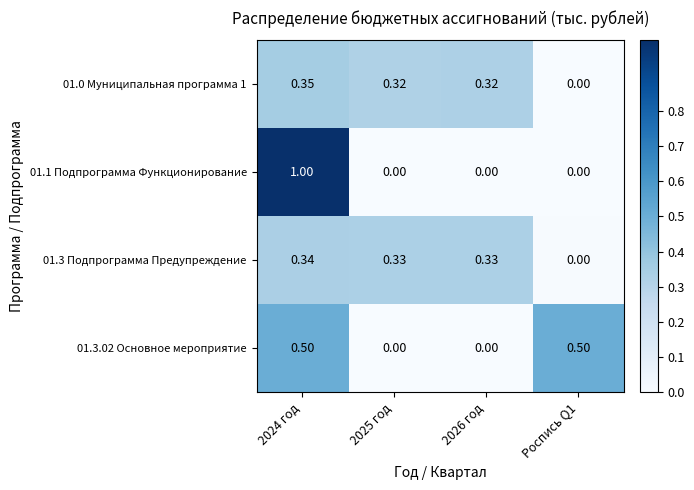

Reading right to left, what are all the values shown in this chart?

01.0 Муниципальная программа 1: Роспись Q1=0.0	2026 год=0.3	2025 год=0.3	2024 год=0.3
01.1 Подпрограмма Функционирование: Роспись Q1=0.0	2026 год=0.0	2025 год=0.0	2024 год=1.0
01.3 Подпрограмма Предупреждение: Роспись Q1=0.0	2026 год=0.3	2025 год=0.3	2024 год=0.3
01.3.02 Основное мероприятие: Роспись Q1=0.5	2026 год=0.0	2025 год=0.0	2024 год=0.5